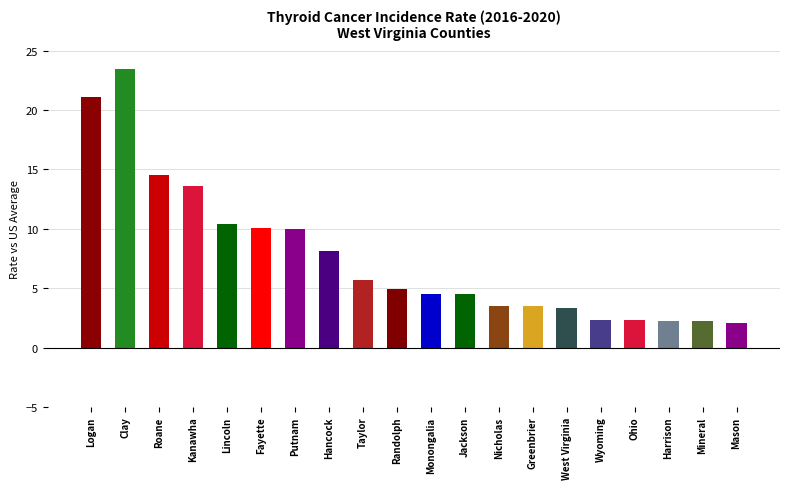

What position from the left is Jackson?

12